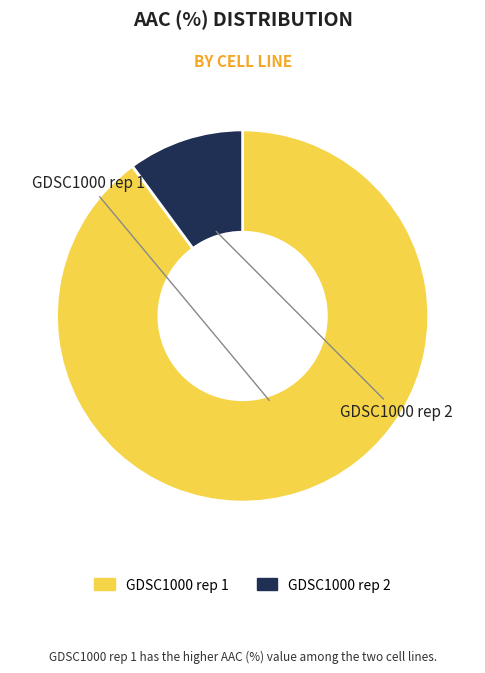

Which slice represents more than half of the pie?

GDSC1000 rep 1